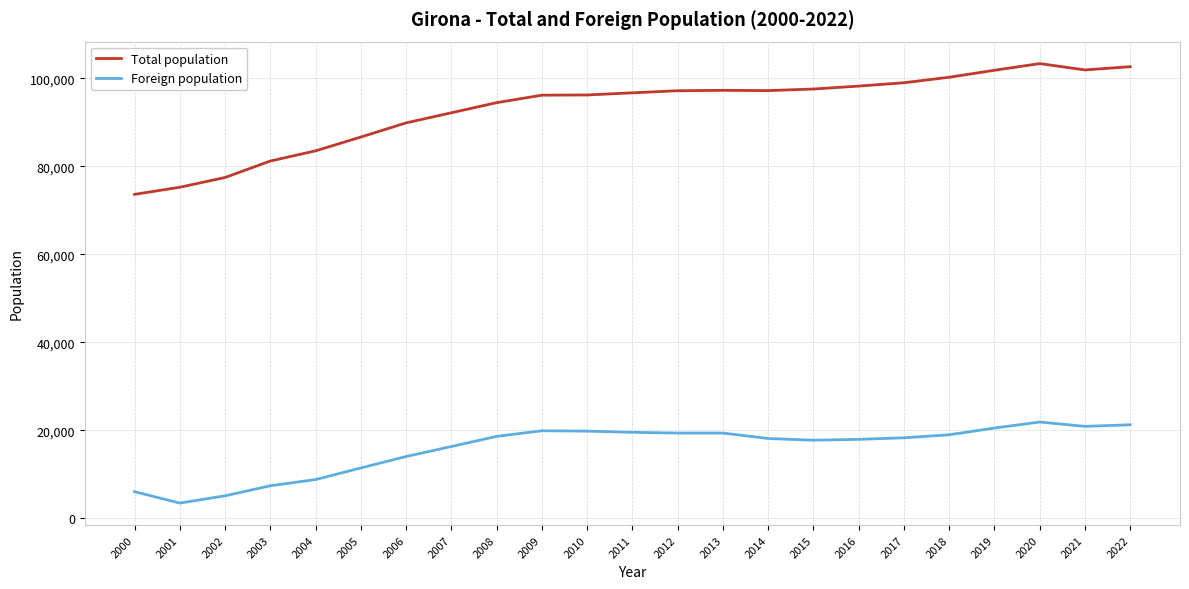

In Foreign population, how many points are lower than both neighbors (excluding endpoints)?

3